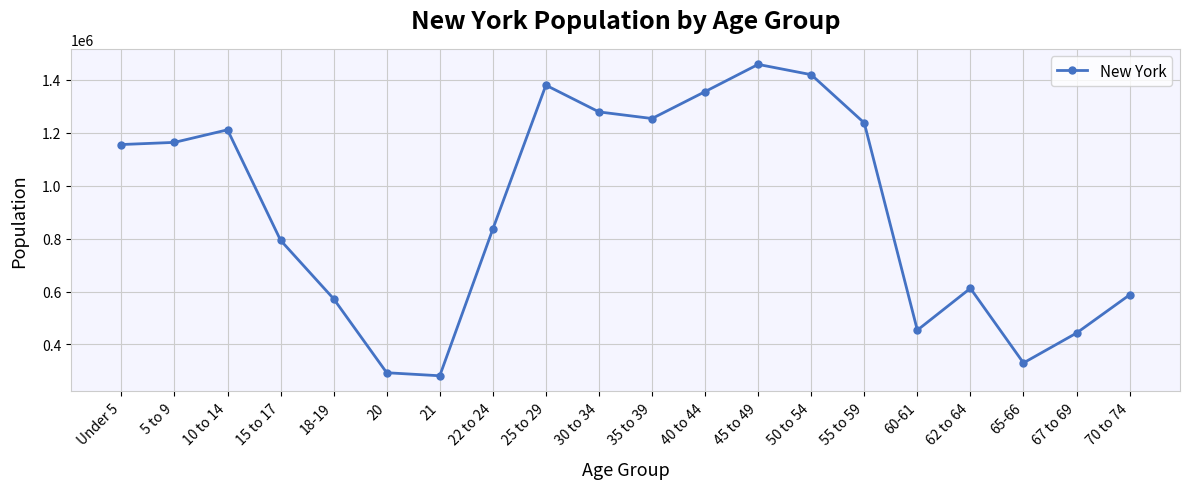

What is the average value?

906038